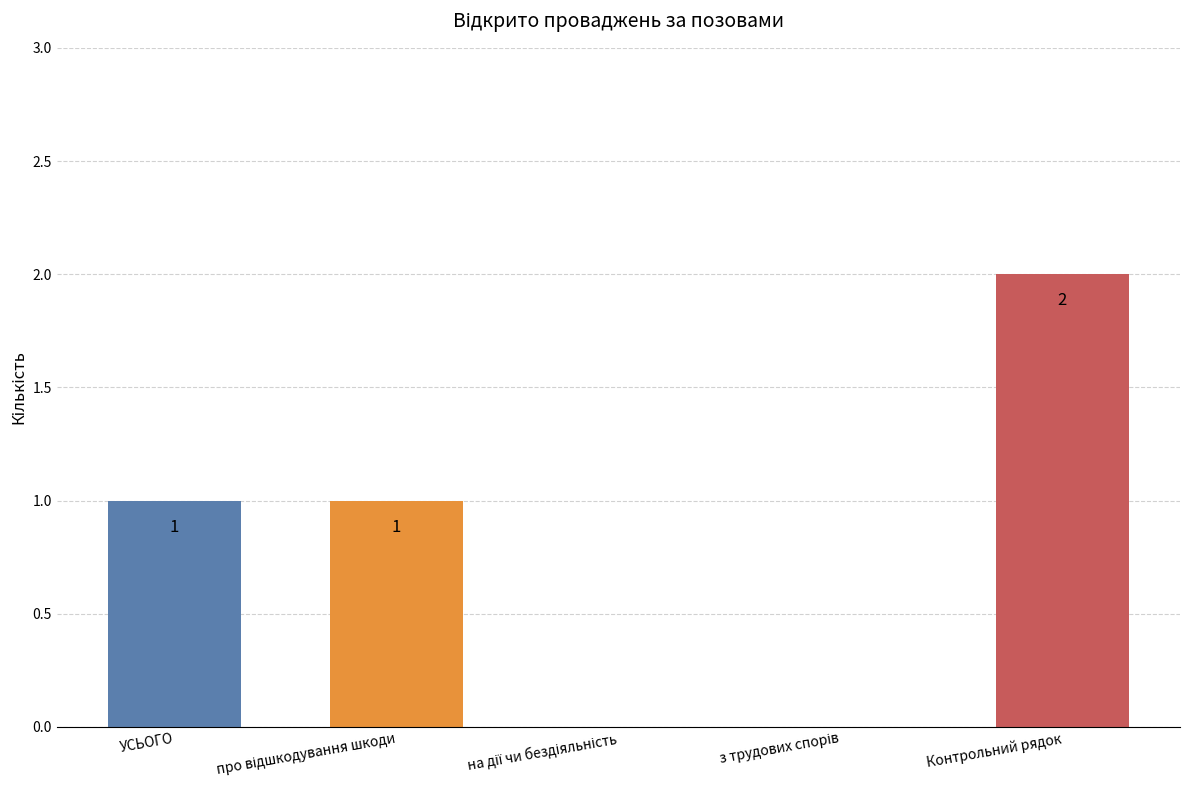

How many values are between 0 and 1?

4